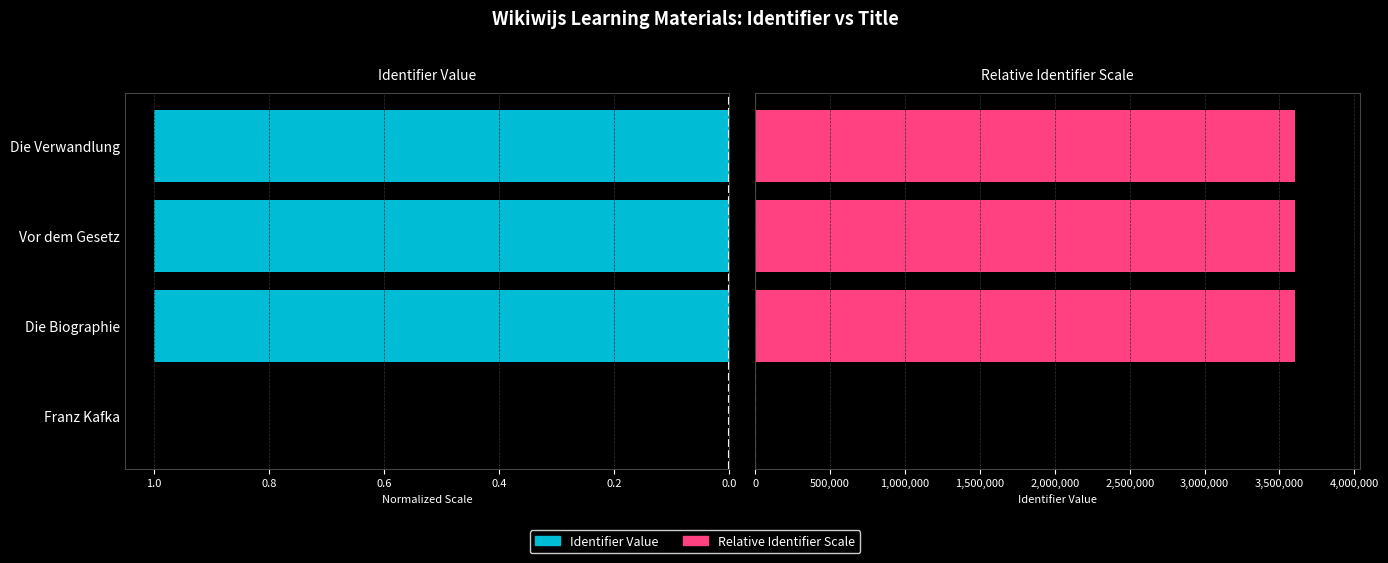

Reading left to right, list all the values displayed in this chart.

Identifier Value: 0.0	1.0	1.0	1.0
Relative Identifier Scale: 0.0	3603786.0	3603790.0	3603794.0